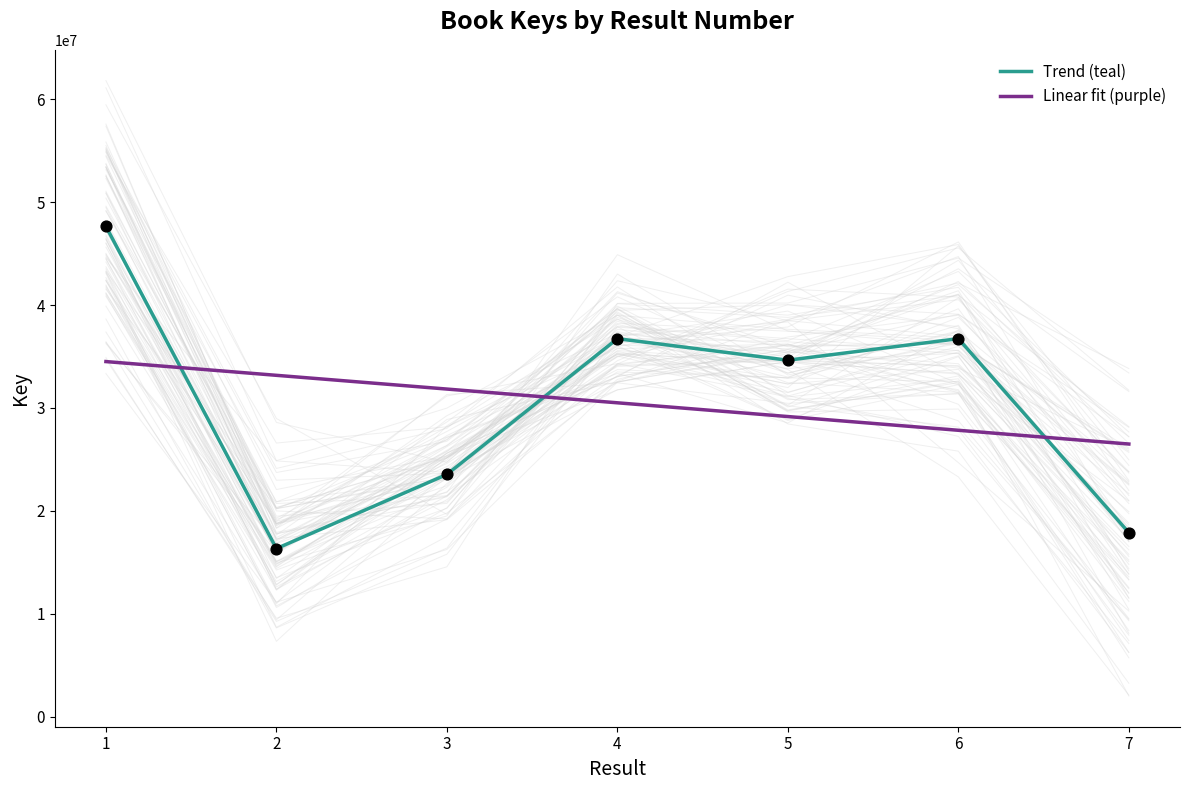

At how many categories does at least one series exceed 34393496?

4